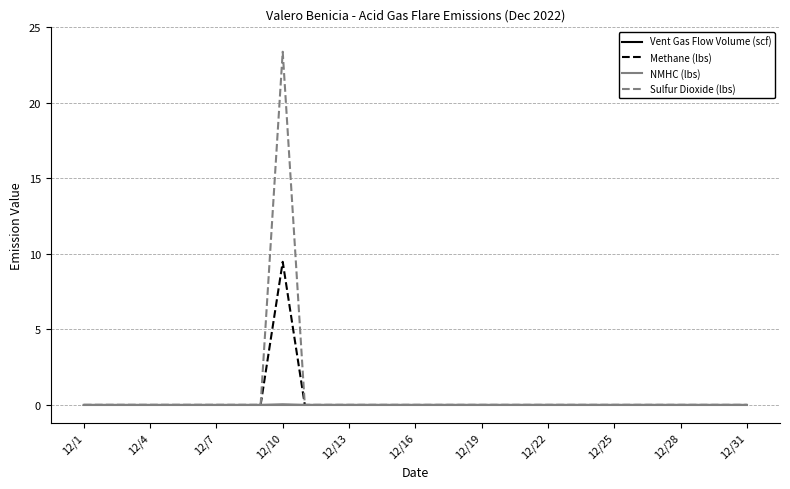

Which series has the largest range (max minus min)?

Sulfur Dioxide (lbs)